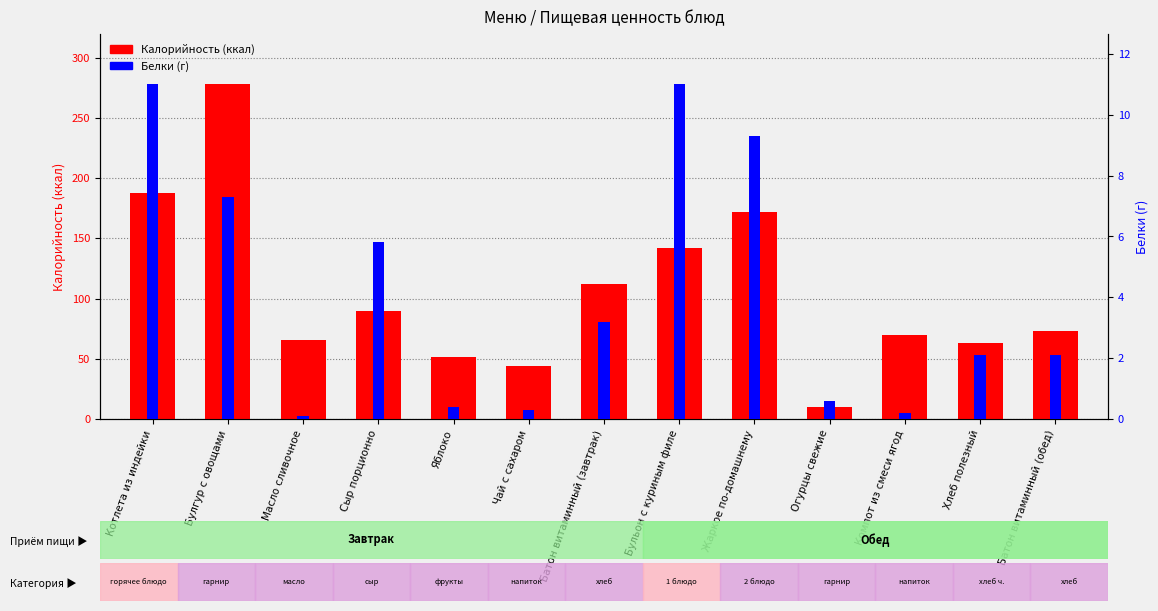

Reading right to left, extract all data points from this chart.

Калорийность: 72.8	63.0	70.0	10.0	172.0	142.0	112.0	44.0	51.7	90.0	66.0	278.0	188.0
Белки: 2.1	2.1	0.2	0.6	9.3	11.0	3.2	0.3	0.4	5.8	0.1	7.3	11.0